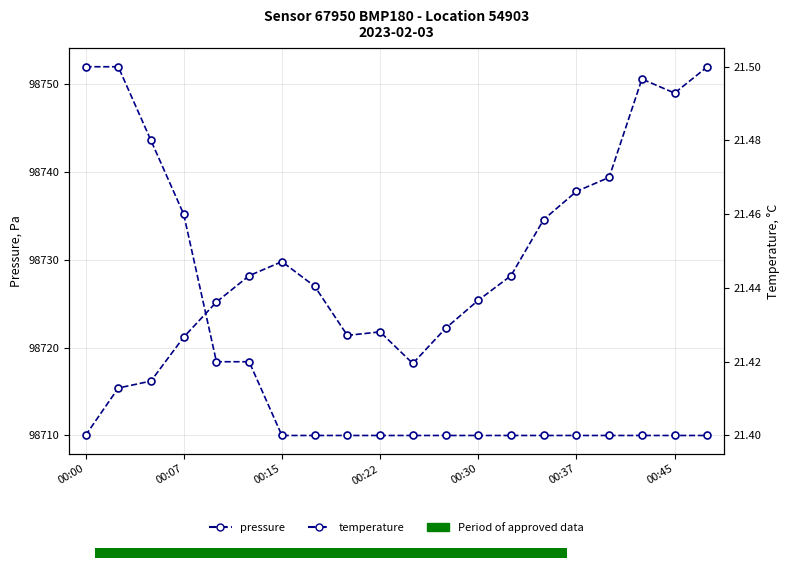

What is the difference between the second highest and minimum values in the pressure series?

40.6